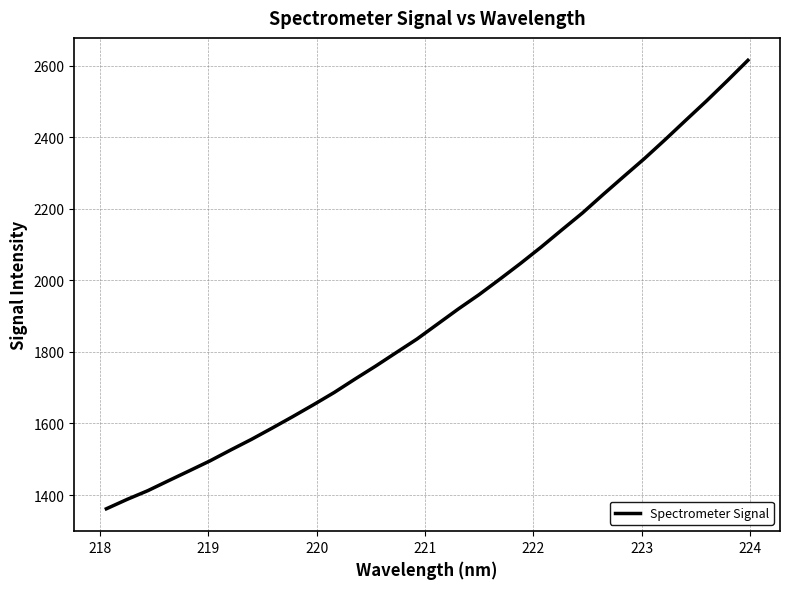

What is the maximum value shown in the chart?

2615.4